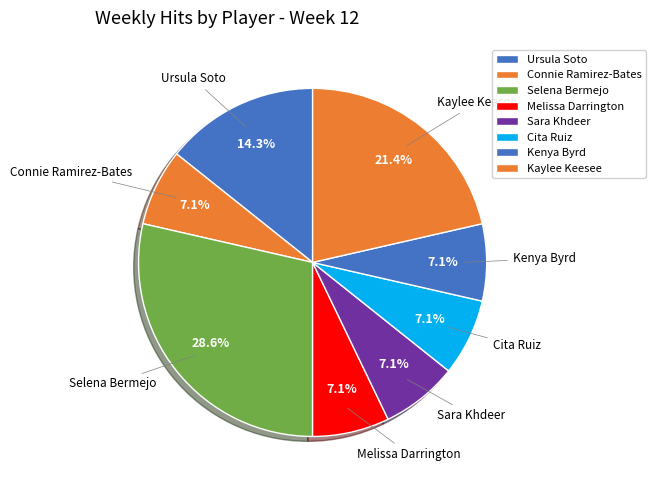

Approximately how many times larger is the value at Selena Bermejo compared to Melissa Darrington?

4.0